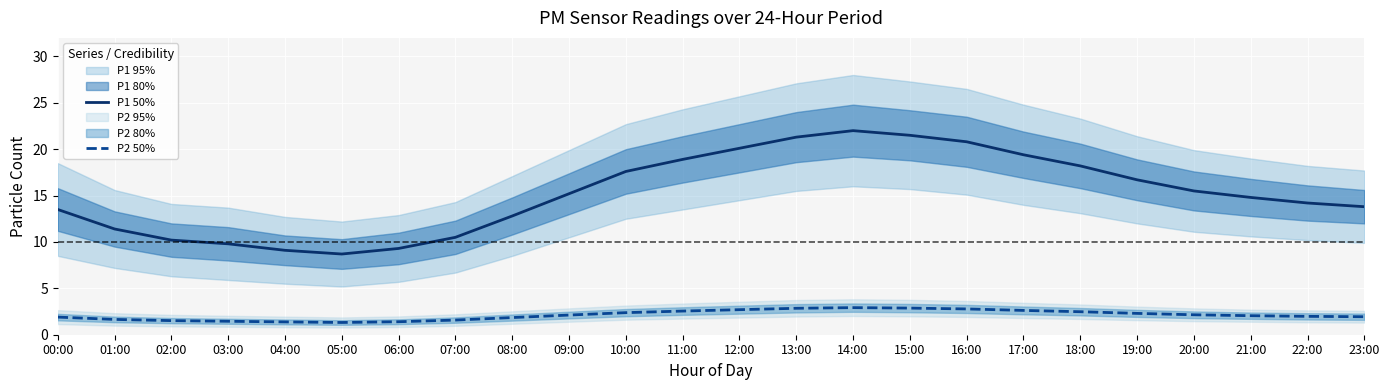

What is the total value across all series at 21:00?

16.9